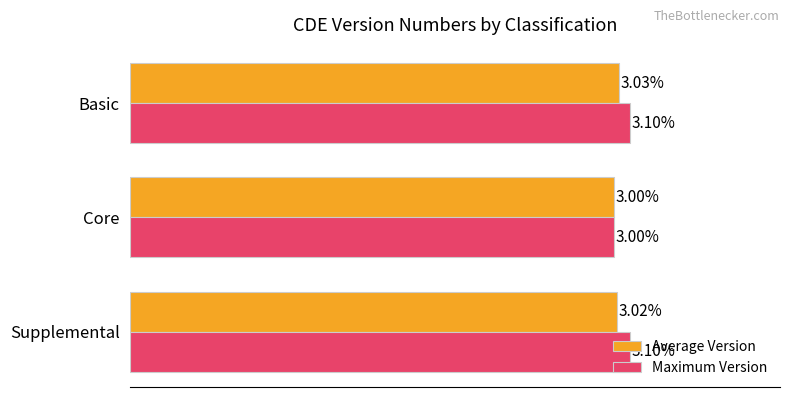

List the series in order of their peak value, highest first.

Maximum Version, Average Version